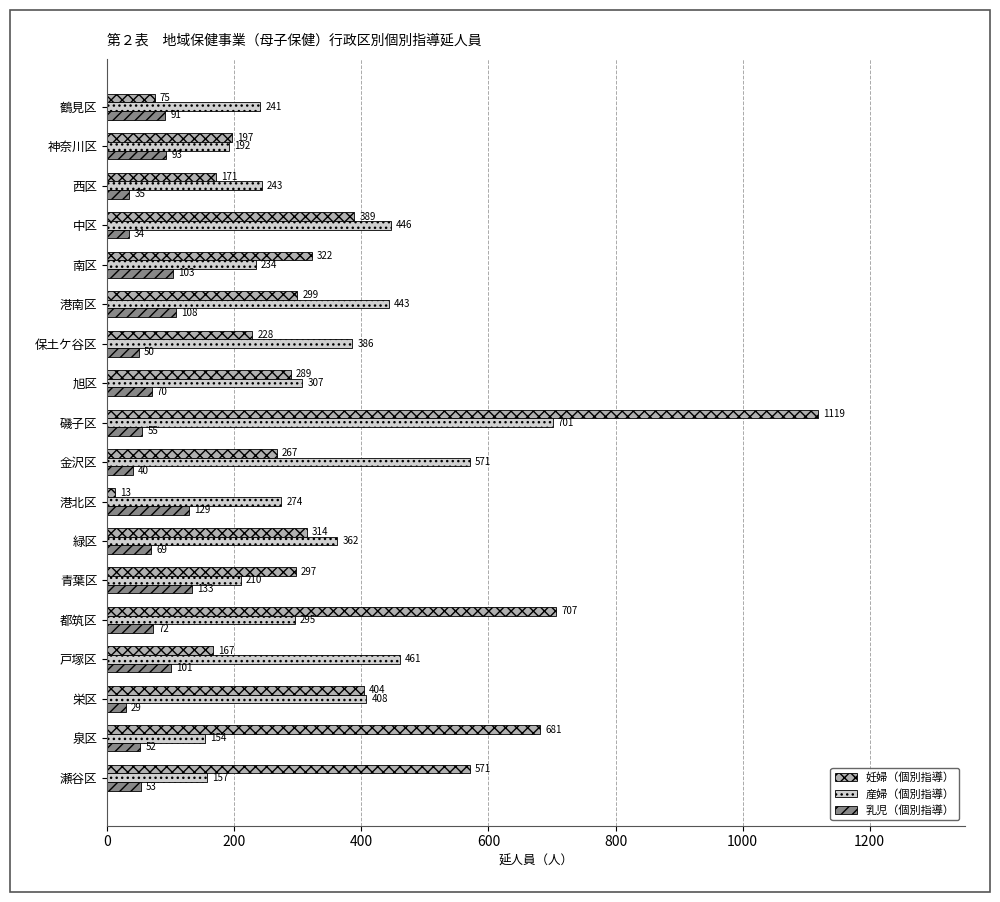

Rank the categories by 妊婦（個別指導） value from highest to lowest.

磯子区, 都筑区, 泉区, 瀬谷区, 栄区, 中区, 南区, 緑区, 港南区, 青葉区, 旭区, 金沢区, 保土ケ谷区, 神奈川区, 西区, 戸塚区, 鶴見区, 港北区